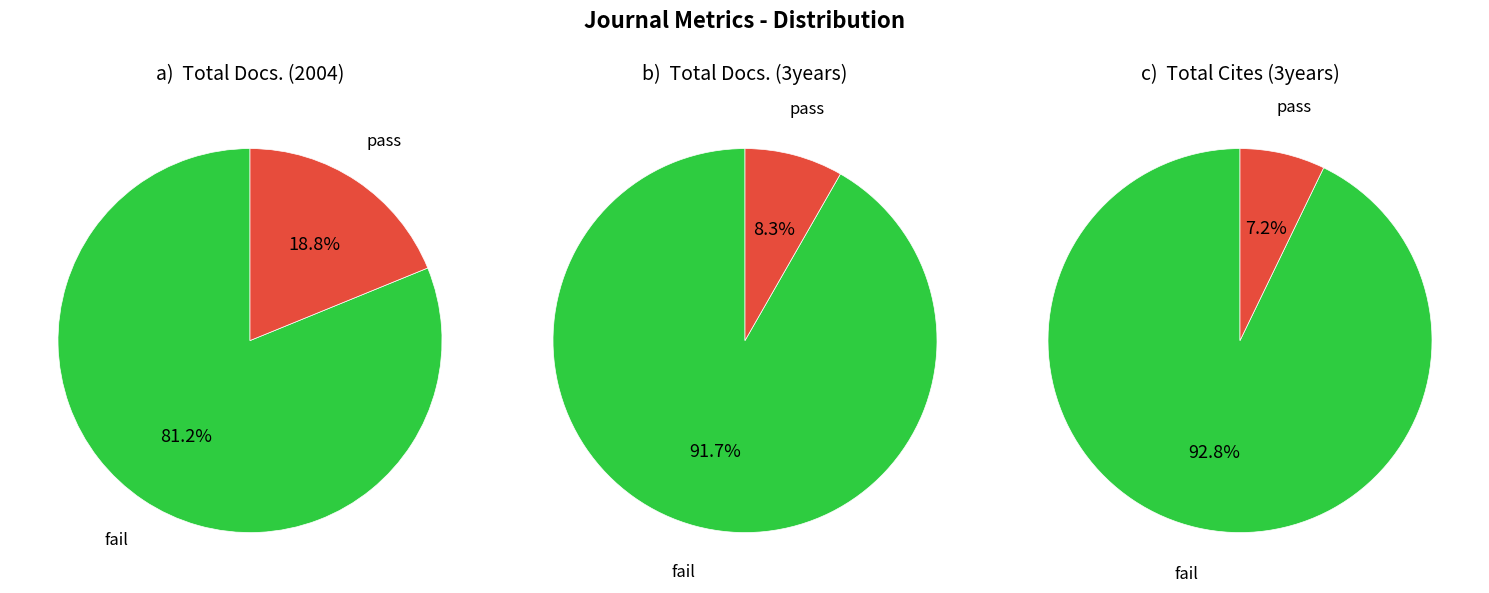

Is there a majority slice in this chart?

Yes